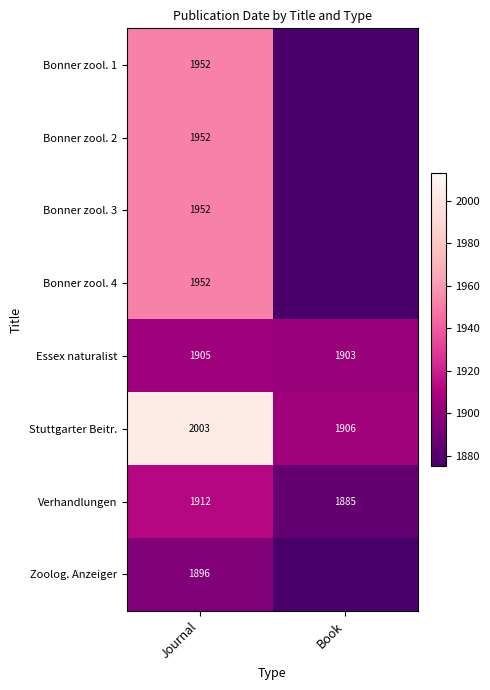

The value of Zoolog. Anzeiger at Journal is 1896. True or false?

True